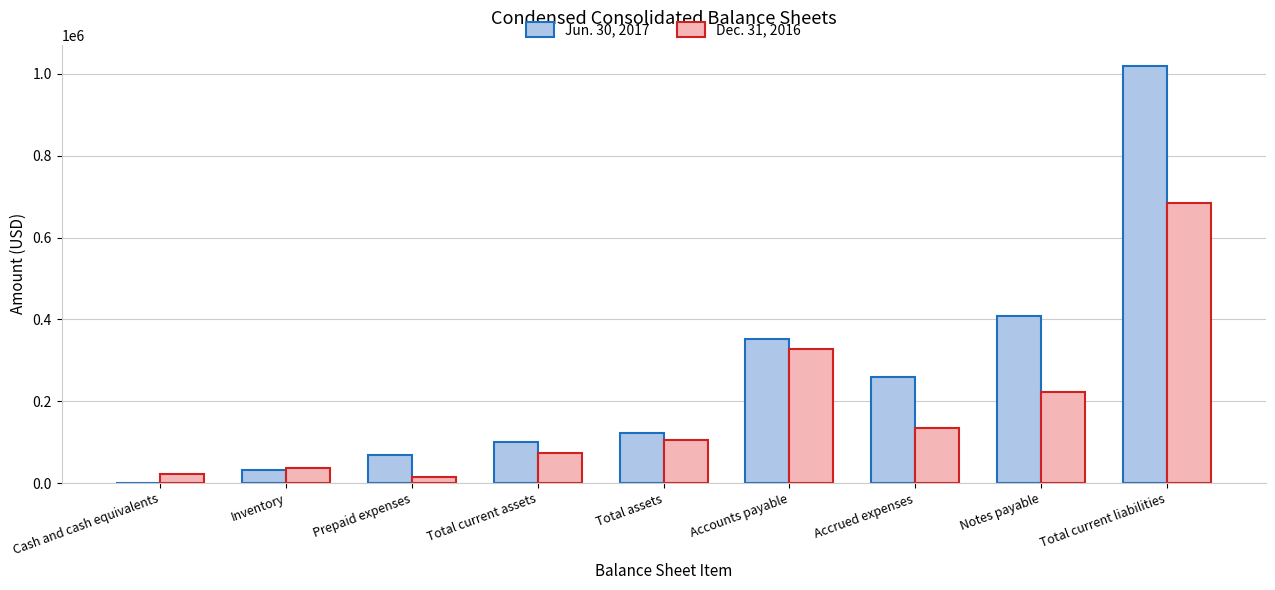

Where is Dec. 31, 2016 nearest to the value 349255?

Accounts payable